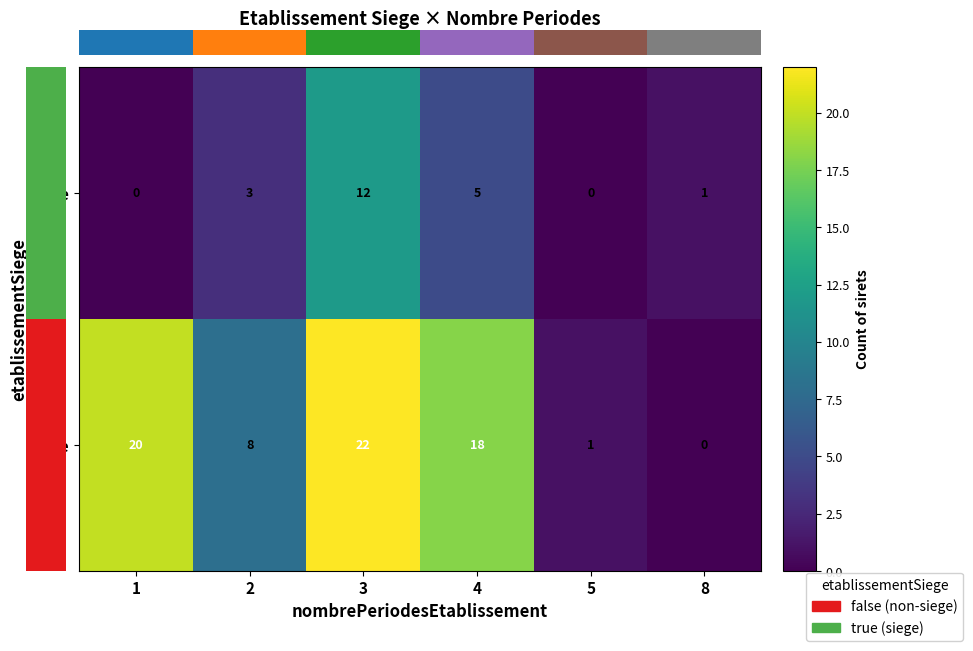

What is the greatest value displayed?

22